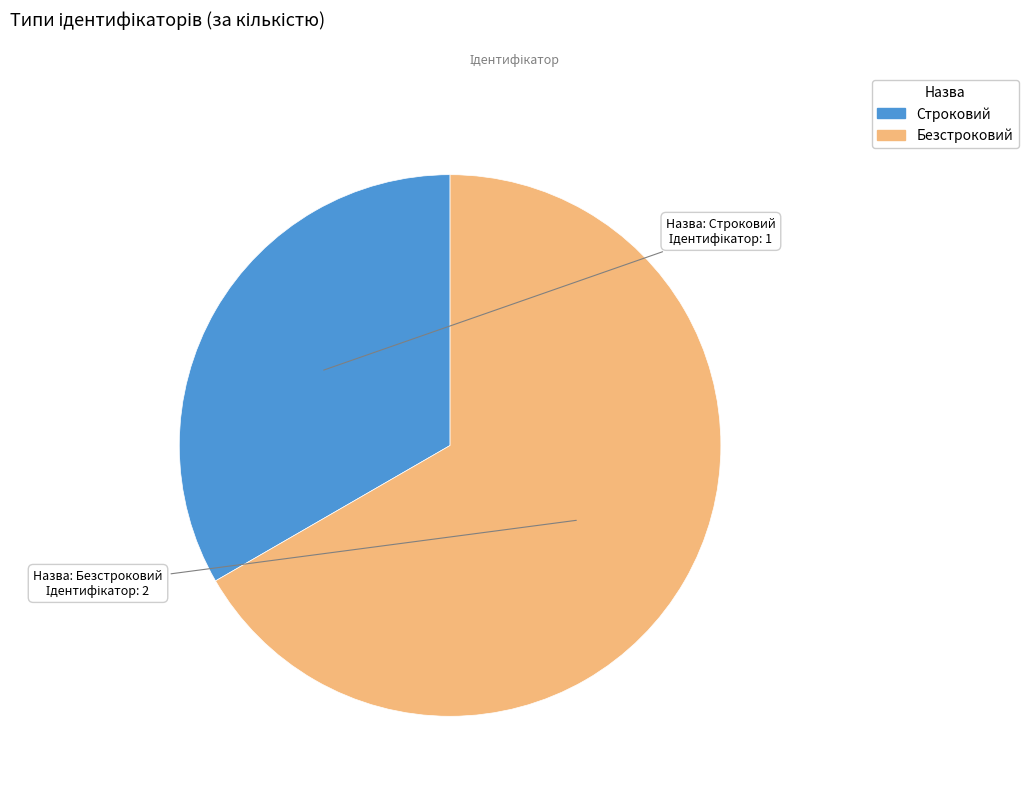

What is the majority slice?

Безстроковий